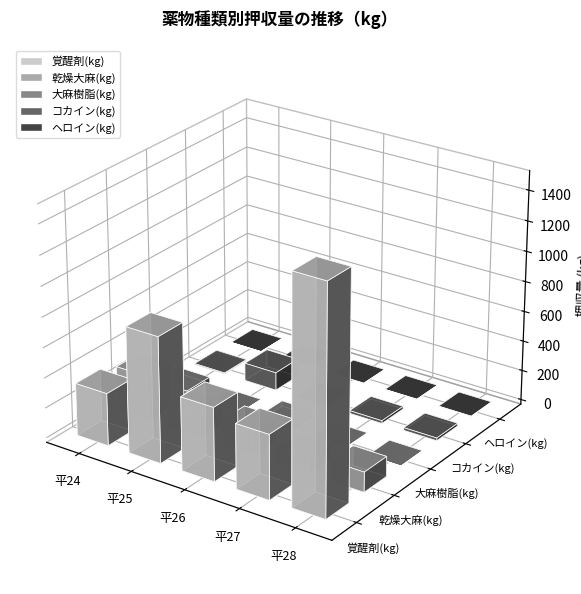

Rank the series by their maximum value, from lowest to highest.

ヘロイン(kg), 大麻樹脂(kg), コカイン(kg), 乾燥大麻(kg), 覚醒剤(kg)